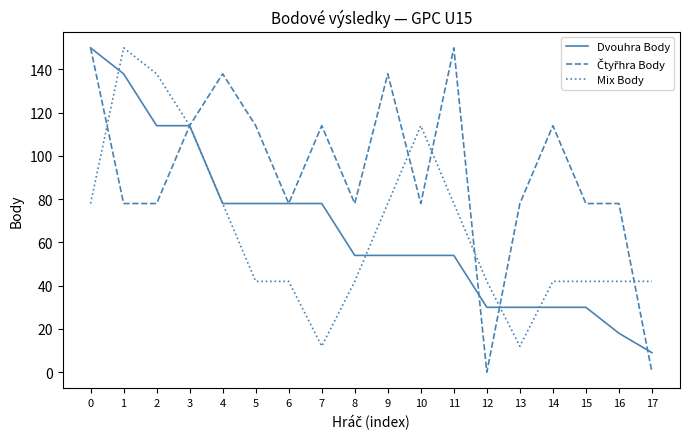

The Mix Body series shows 30 at 11. True or false?

False